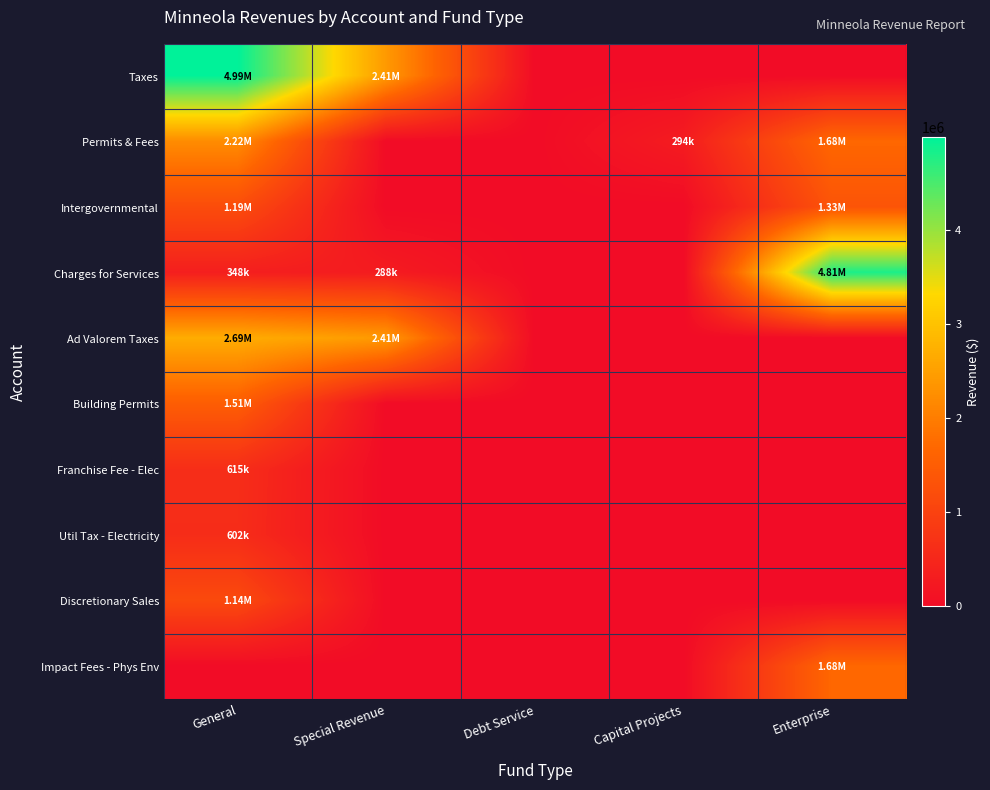

Reading left to right, list all the values displayed in this chart.

Taxes: General=4991281	Special Revenue=2412719	Debt Service=0	Capital Projects=0	Enterprise=0
Permits & Fees: General=2219404	Special Revenue=0	Debt Service=0	Capital Projects=294149	Enterprise=1684430
Intergovernmental: General=1192223	Special Revenue=0	Debt Service=0	Capital Projects=0	Enterprise=1334794
Charges for Services: General=347951	Special Revenue=287775	Debt Service=0	Capital Projects=0	Enterprise=4810404
Ad Valorem Taxes: General=2689670	Special Revenue=2412719	Debt Service=0	Capital Projects=0	Enterprise=0
Building Permits: General=1506707	Special Revenue=0	Debt Service=0	Capital Projects=0	Enterprise=0
Franchise Fee - Elec: General=615154	Special Revenue=0	Debt Service=0	Capital Projects=0	Enterprise=0
Util Tax - Electricity: General=602096	Special Revenue=0	Debt Service=0	Capital Projects=0	Enterprise=0
Discretionary Sales: General=1143317	Special Revenue=0	Debt Service=0	Capital Projects=0	Enterprise=0
Impact Fees - Phys Env: General=0	Special Revenue=0	Debt Service=0	Capital Projects=0	Enterprise=1684430